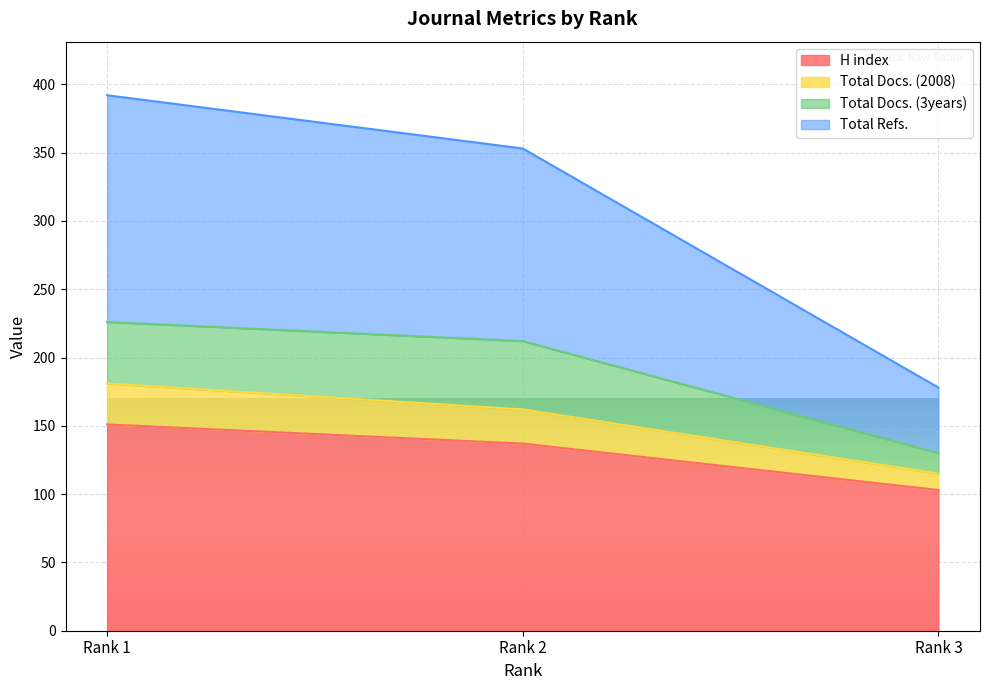

Which category has the highest value in the Total Docs. (2008) series?

Rank 1